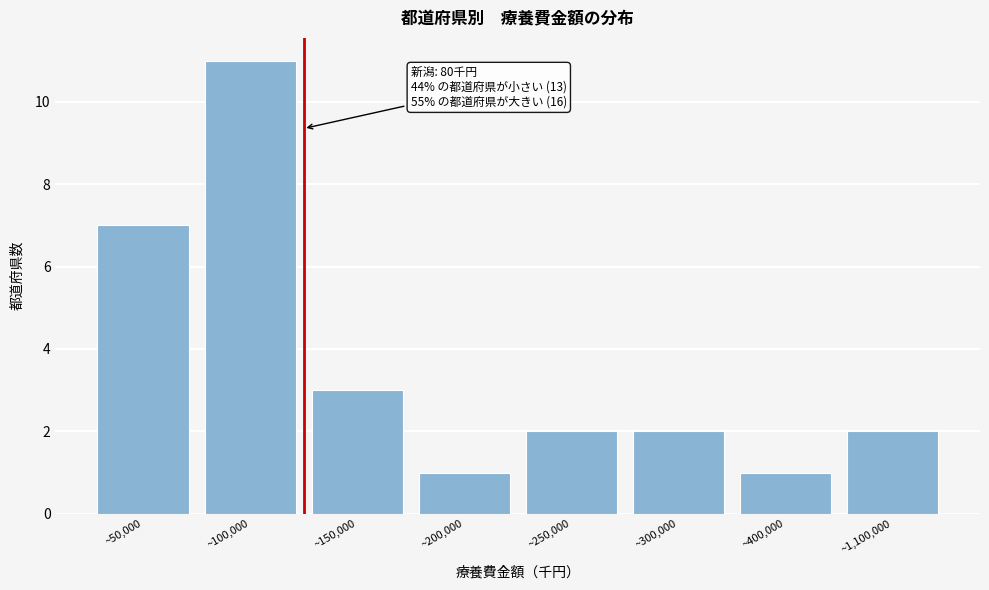

Reading right to left, transcribe all the data shown in this chart.

~1,100,000=2	~400,000=1	~300,000=2	~250,000=2	~200,000=1	~150,000=3	~100,000=11	~50,000=7